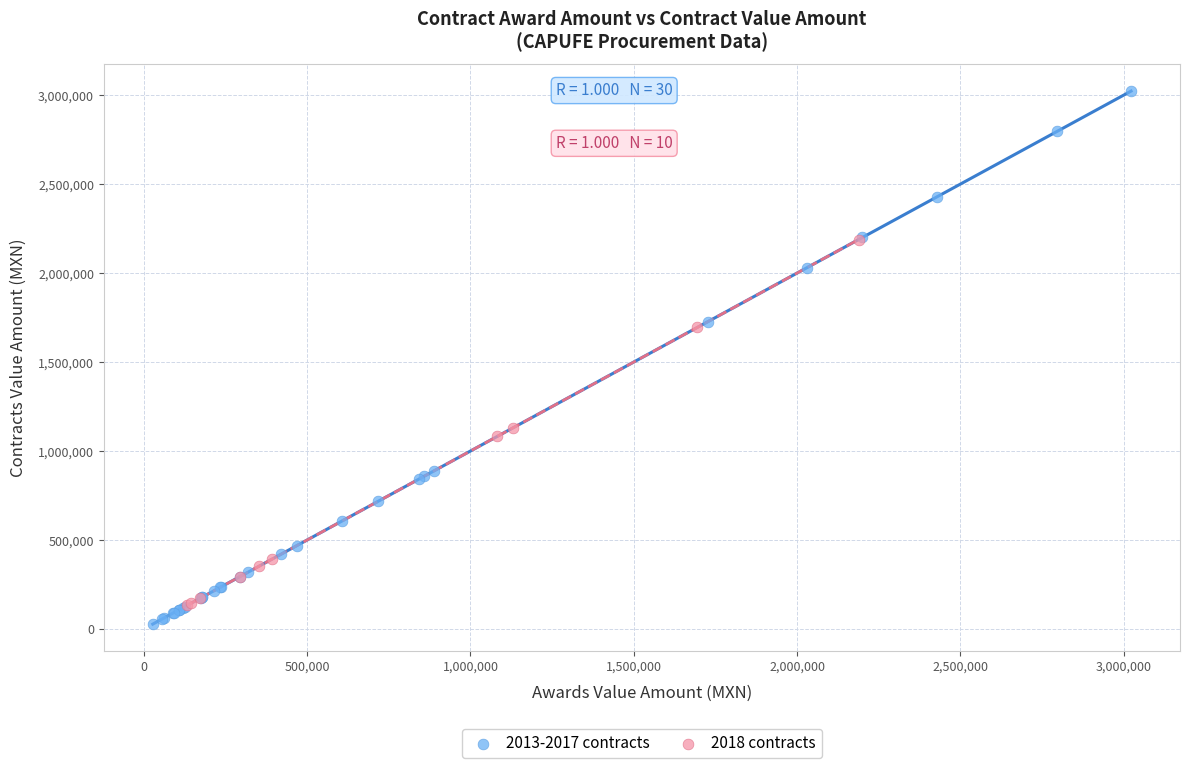

Which series contains the highest Y value?

2013-2017 contracts